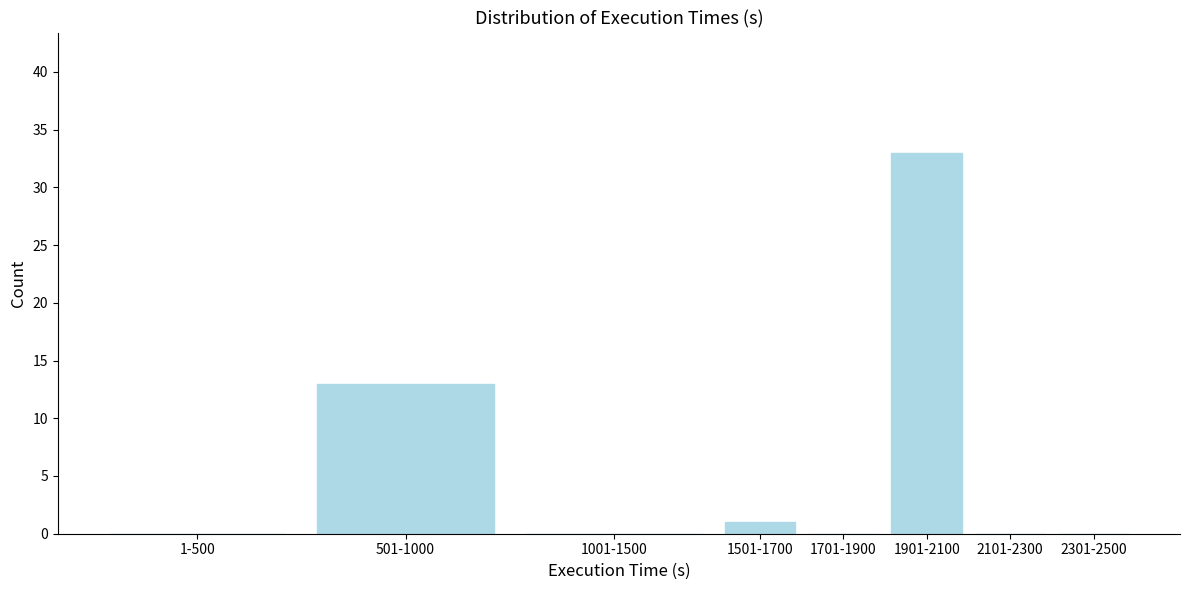

Reading left to right, transcribe all the data shown in this chart.

1-500=0	501-1000=13	1001-1500=0	1501-1700=1	1701-1900=0	1901-2100=33	2101-2300=0	2301-2500=0